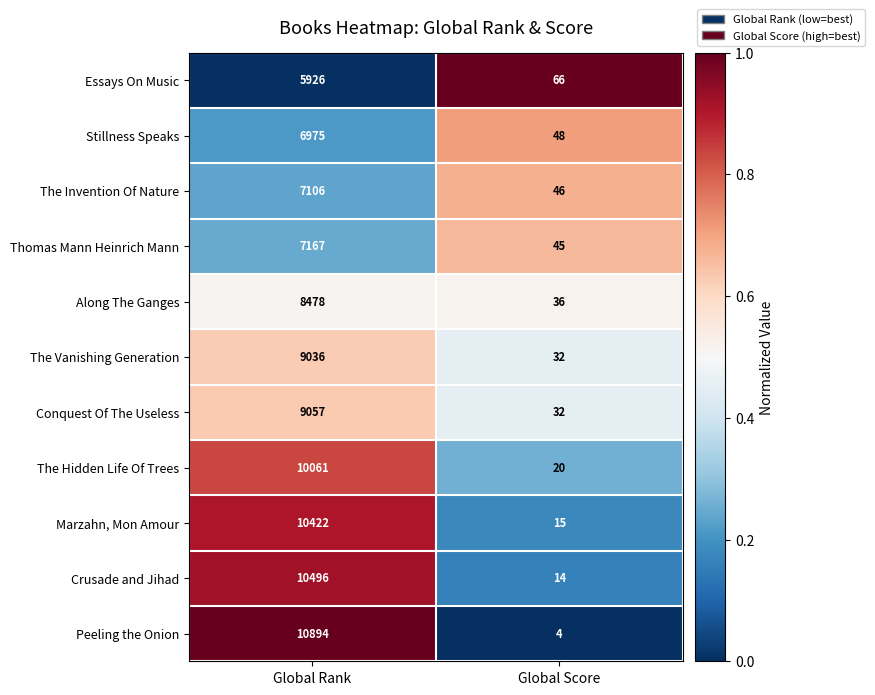

Between Global Rank and Global Score, which series saw the biggest shift?

Peeling the Onion